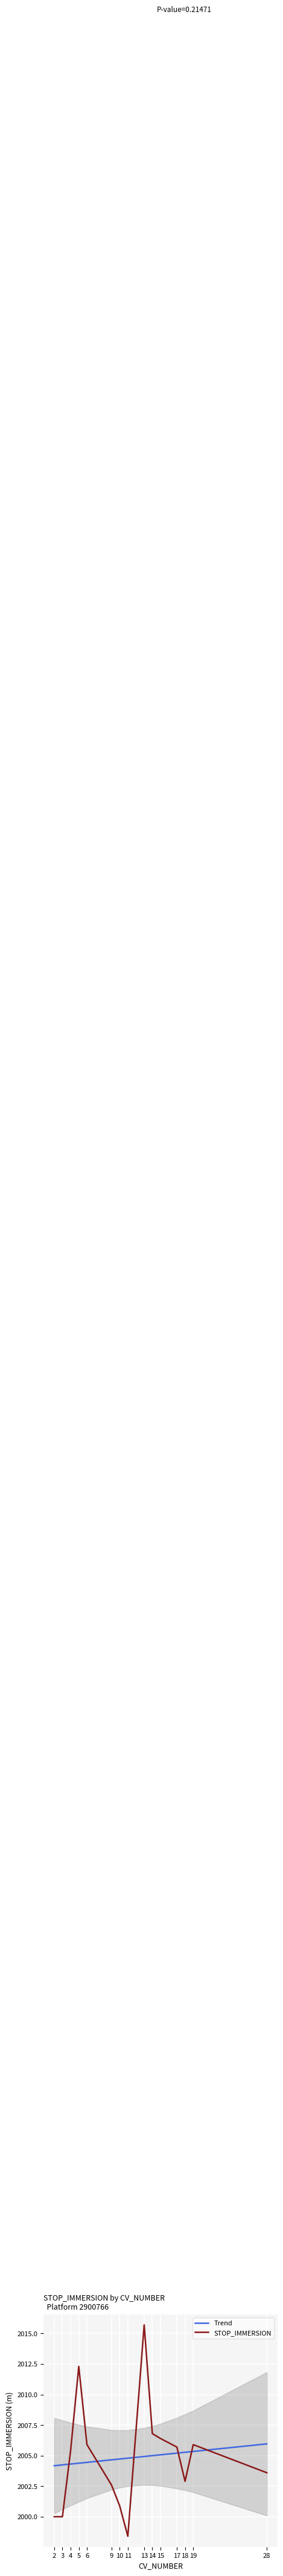

True or false: STOP_IMMERSION has a value of 2005.9 at 6.

True